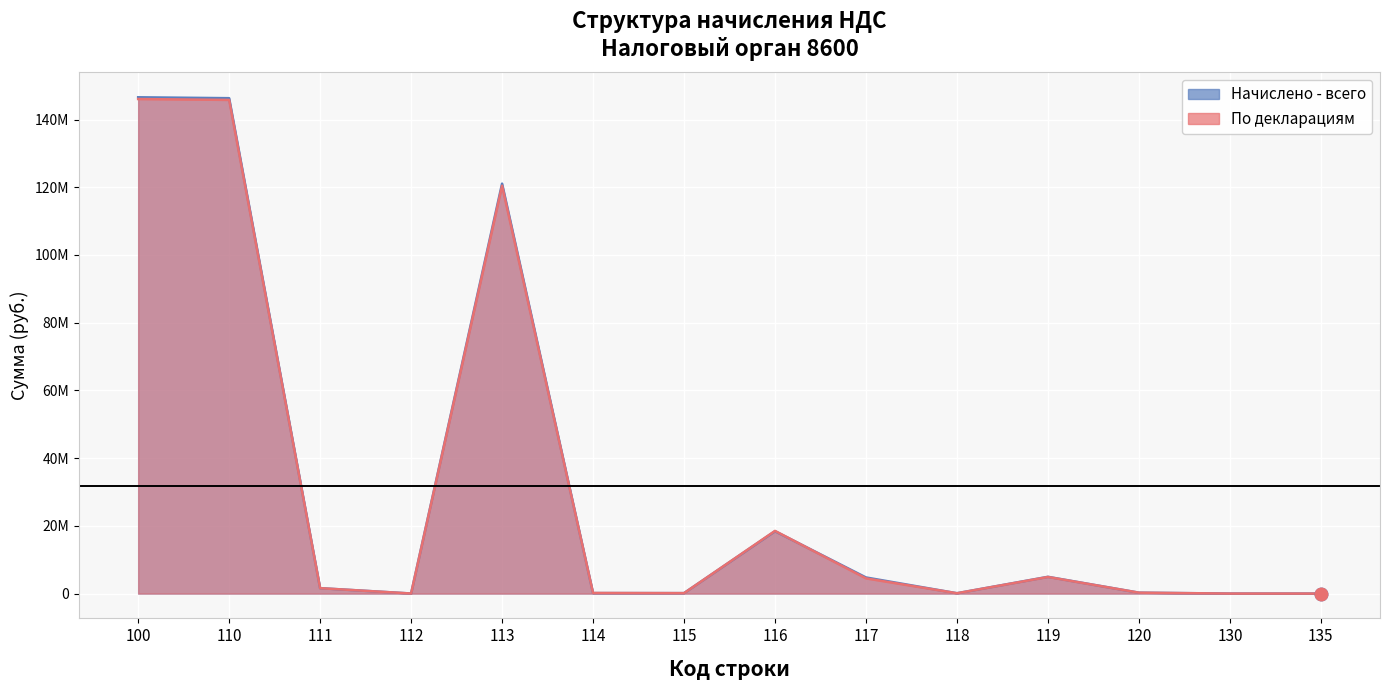

At 115, list the series in order from smallest to largest.

Начислено - всего, По декларациям